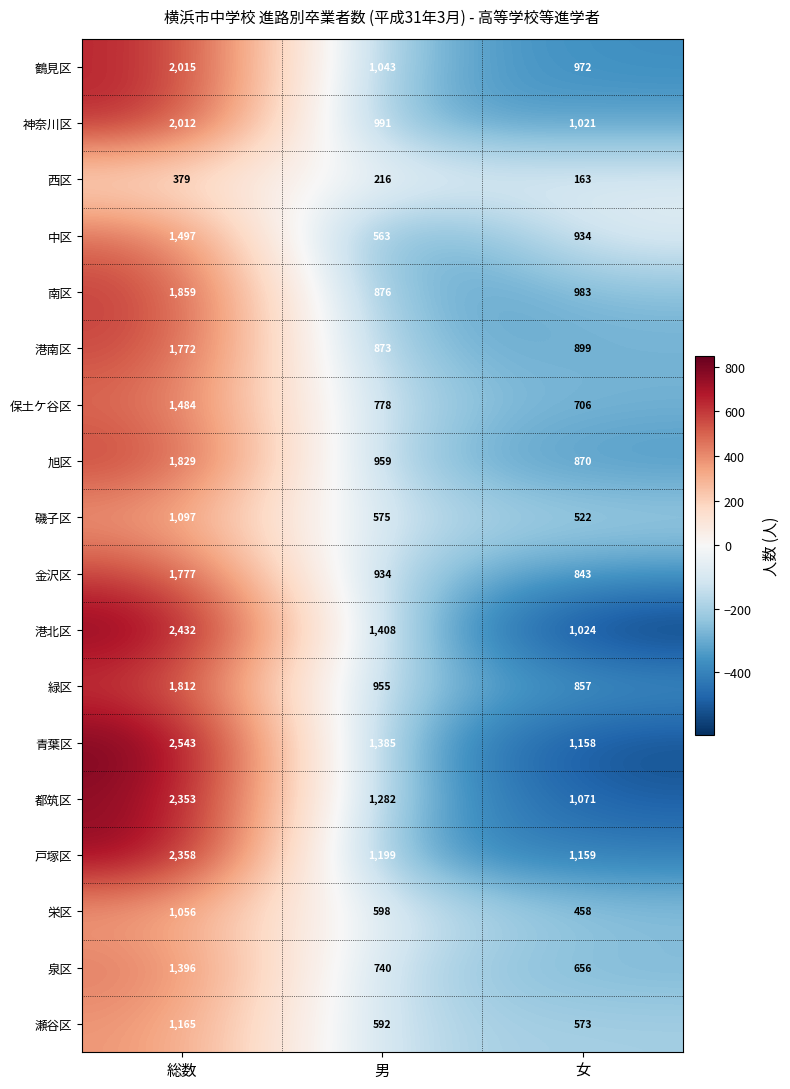

List the labels in order of 旭区 value, largest first.

総数, 男, 女